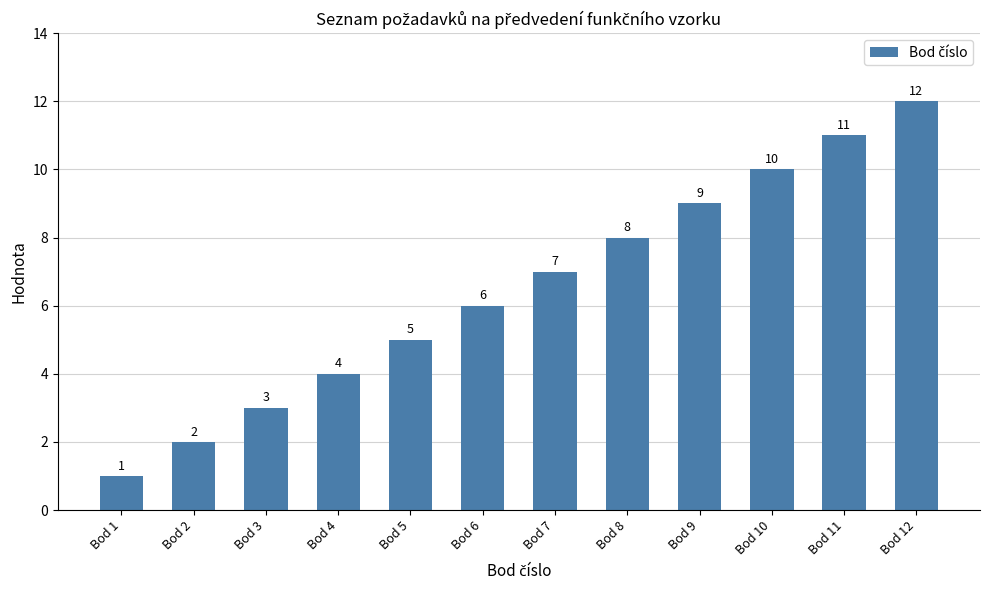

What is the value of the 4th bar from the left?

4